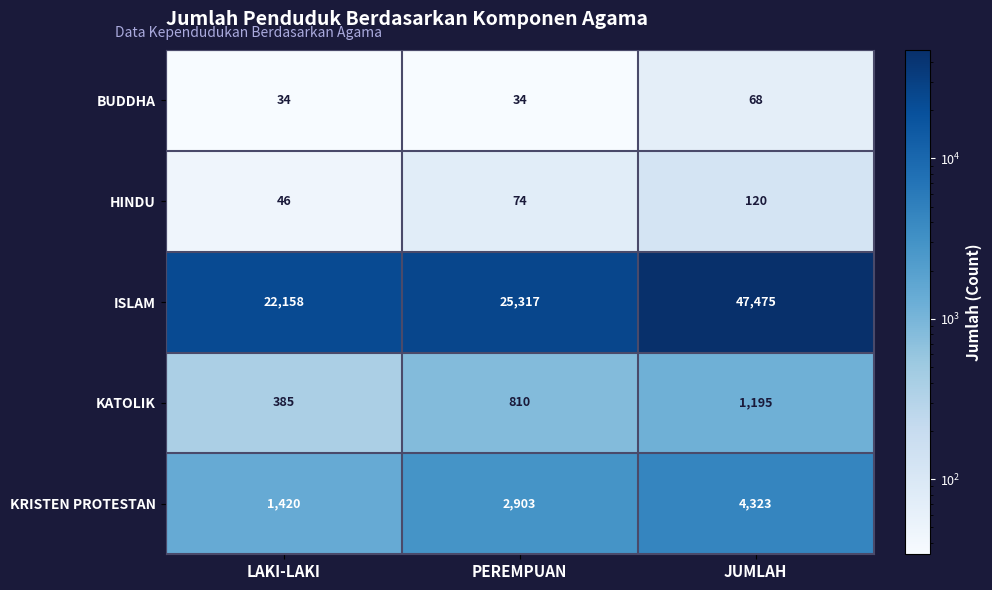

What is the difference between the HINDU values at JUMLAH and PEREMPUAN?

46